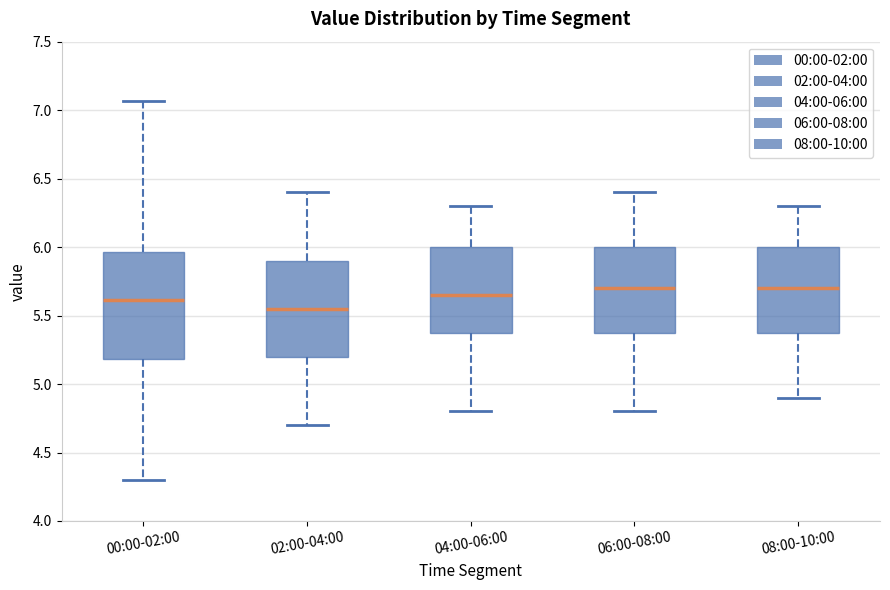

Reading left to right, read every box against the y-axis: the position of its median line, the range the box covers, and the ends of its whiskers. The values are not printed on the chart, so give them approximately, as read against the axis.

00:00-02:00: median 5.60, box 5.20 to 5.95, whiskers 4.30 to 7.05
02:00-04:00: median 5.55, box 5.20 to 5.90, whiskers 4.70 to 6.40
04:00-06:00: median 5.65, box 5.40 to 6.00, whiskers 4.80 to 6.30
06:00-08:00: median 5.70, box 5.40 to 6.00, whiskers 4.80 to 6.40
08:00-10:00: median 5.70, box 5.40 to 6.00, whiskers 4.90 to 6.30